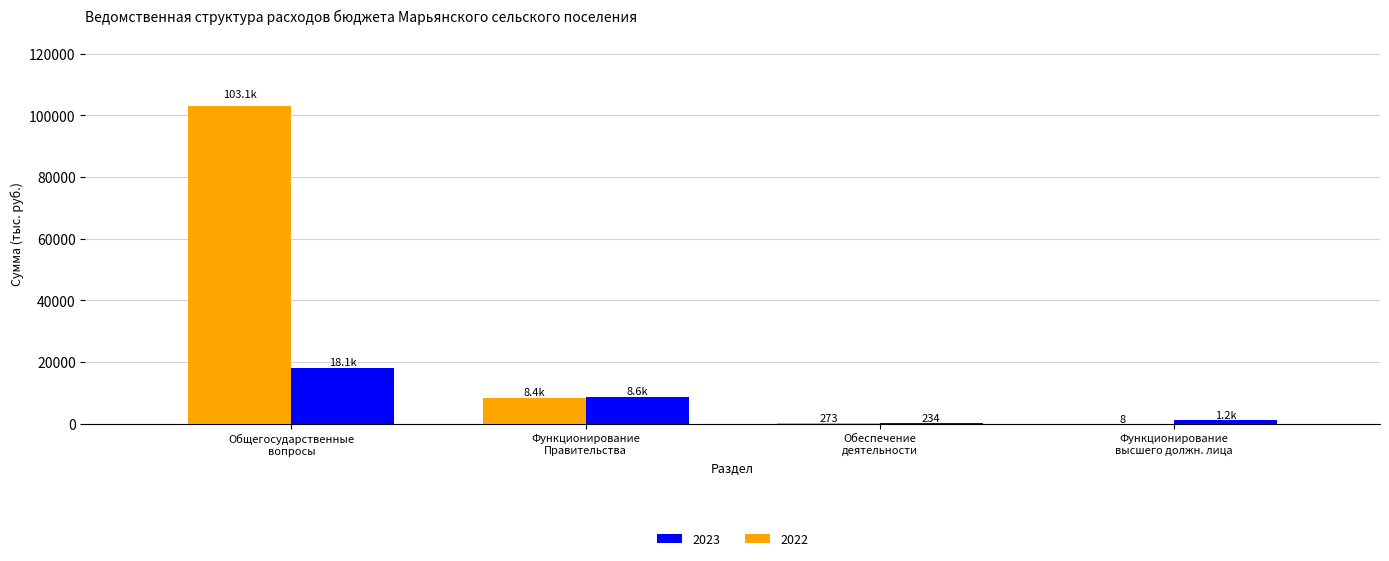

What is the sum of all 2022 values?

111794.2